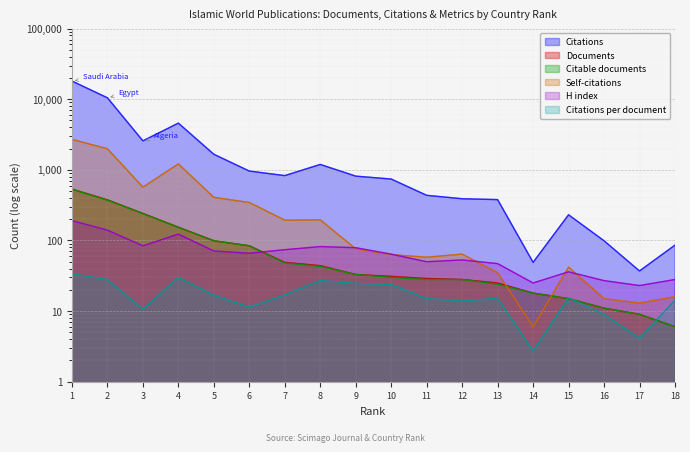

True or false: Self-citations and Citations per document cross at least once.

False